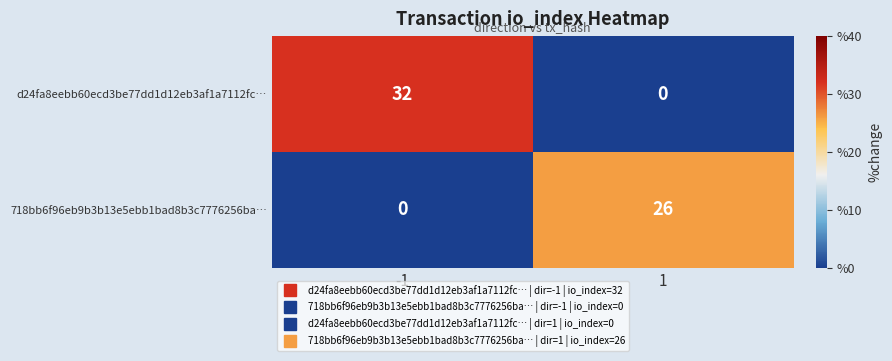

Reading left to right, what are all the values shown in this chart?

d24fa8eebb60ecd3be77dd1d12eb3af1a7112fc…: -1=32	1=0
718bb6f96eb9b3b13e5ebb1bad8b3c7776256ba…: -1=0	1=26